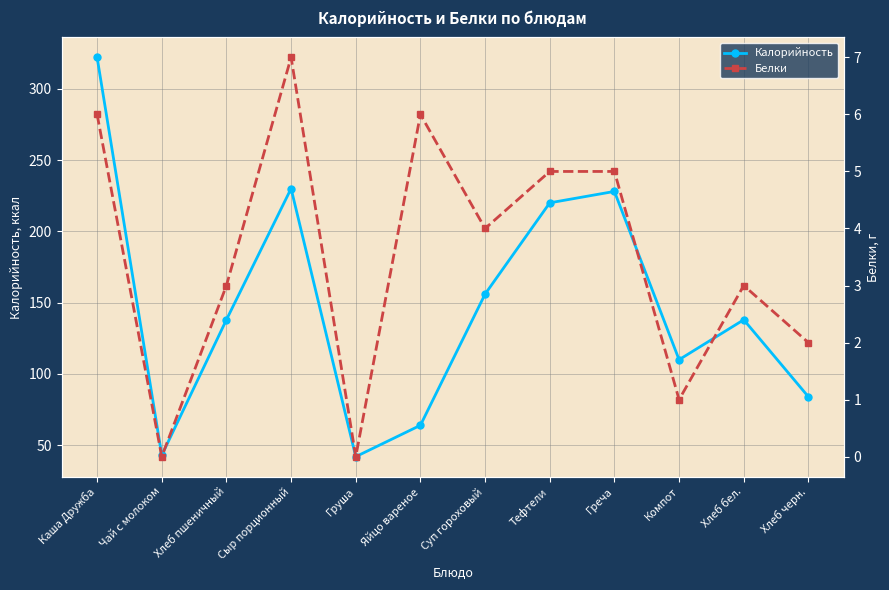

What value does the Белки series have at Хлеб черн.?

2